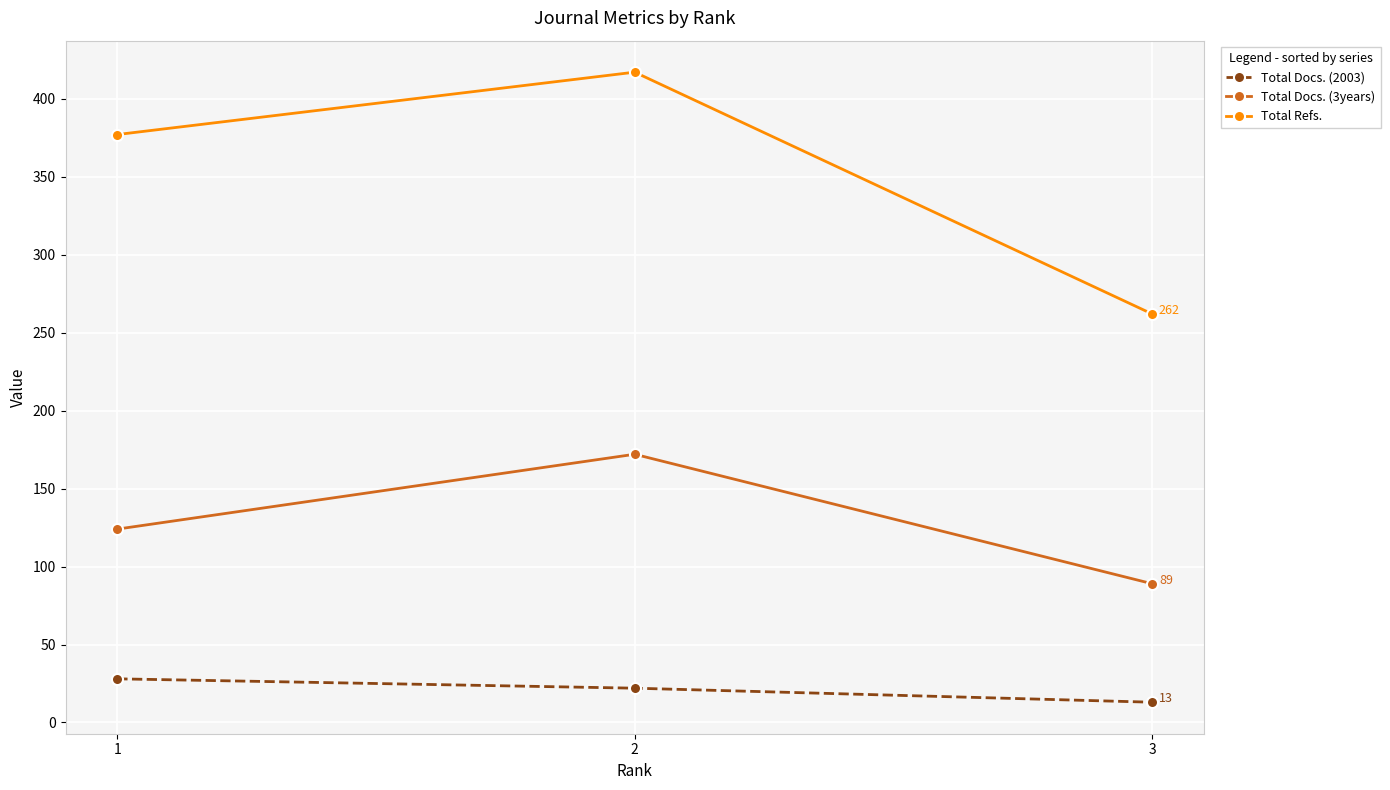

Which series has the largest total across all categories?

Total Refs.